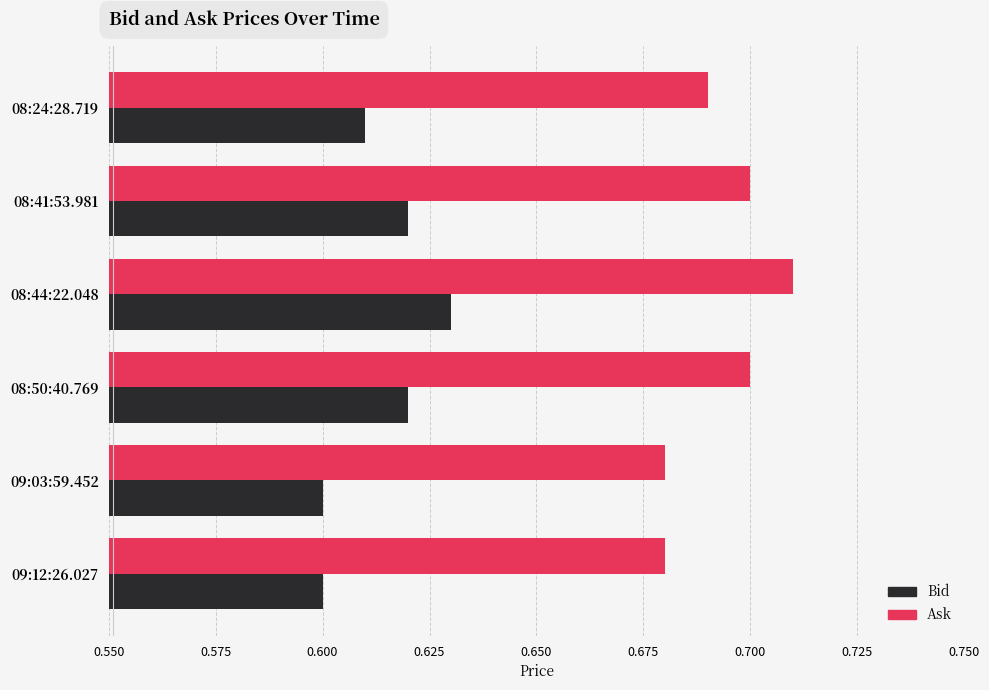

True or false: Ask has a value of 1.1 at 08:24:28.719.

False